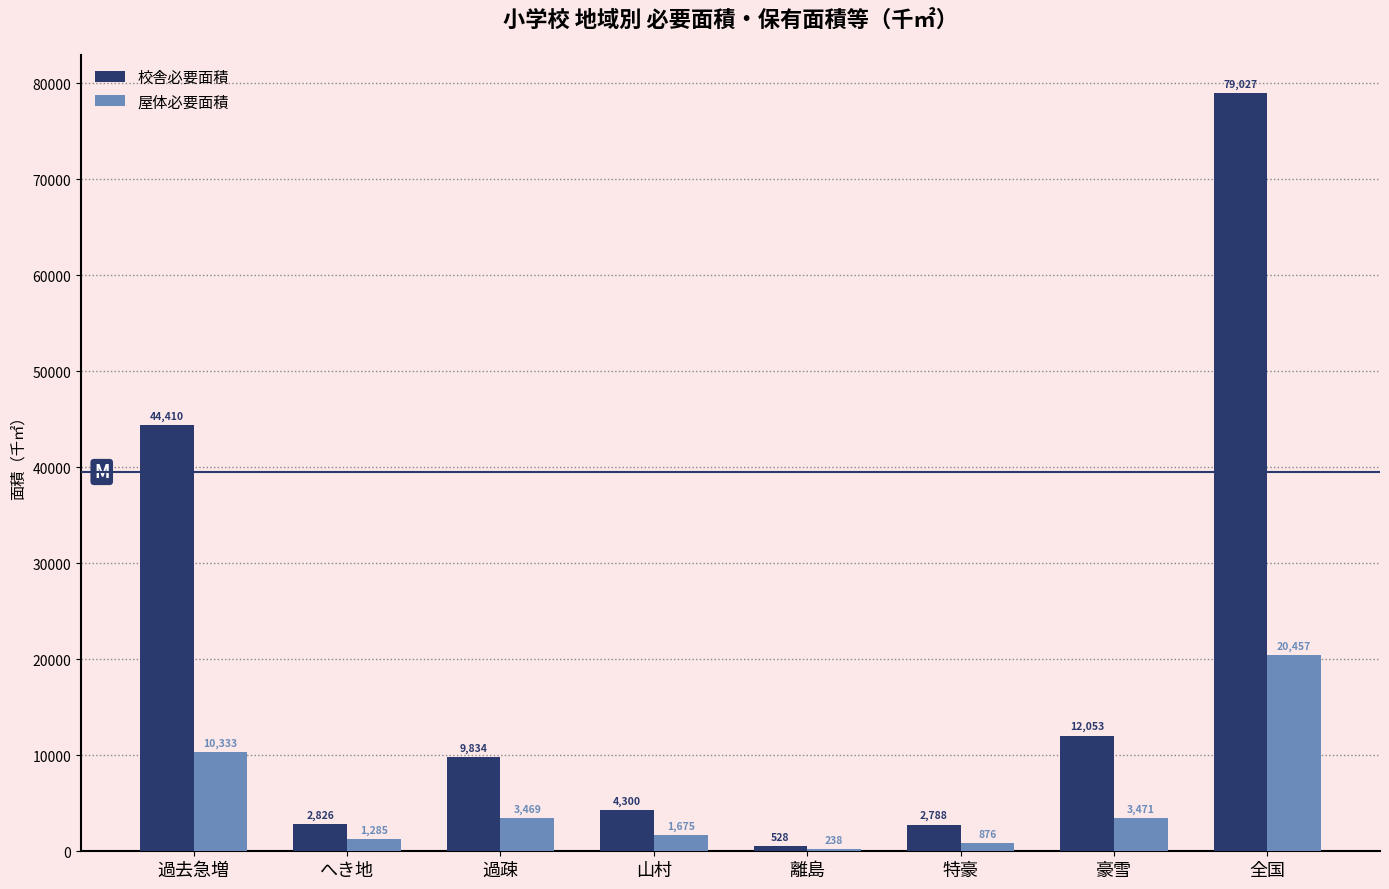

Which series has the widest spread of values?

校舎必要面積